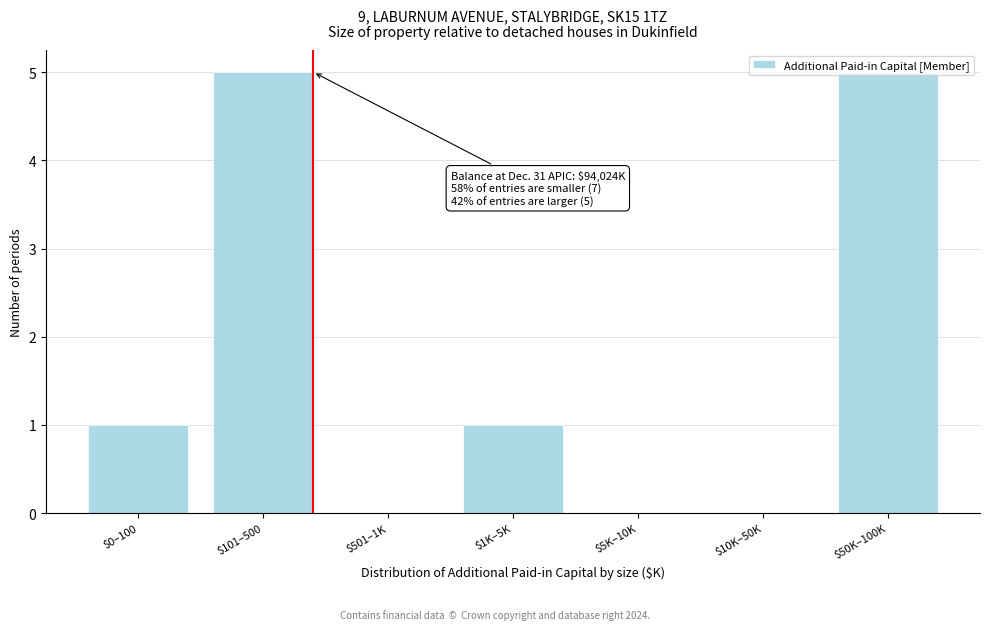

True or false: the data shows 1 at $1K–5K.

True